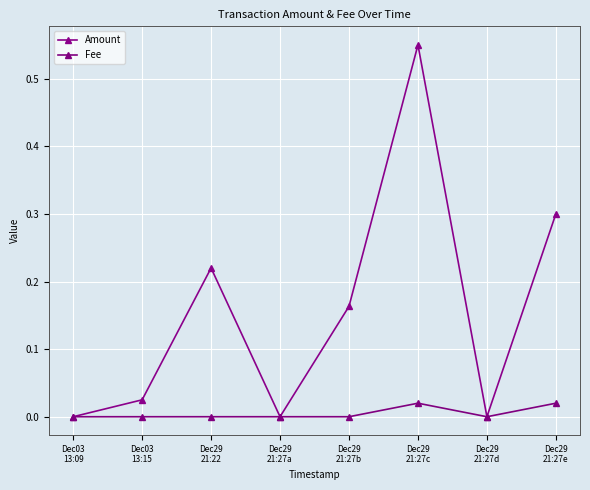

Which series changed the most between Dec29
21:27a and Dec29
21:27d?

Amount